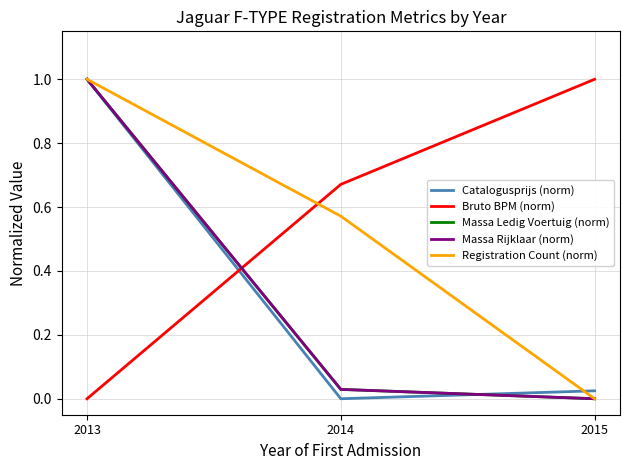

What is the spread (max minus min) of values at 2013?

1.0